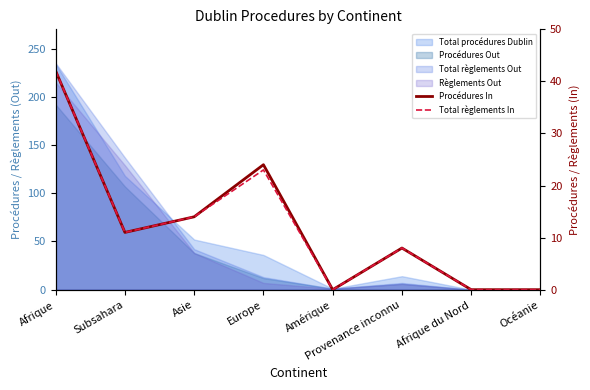

Between Afrique and Subsahara, which series saw the biggest shift?

Procédures In